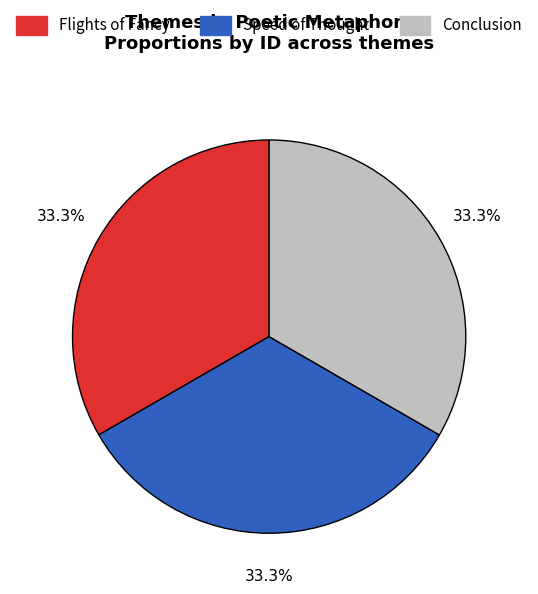

What percentage is the Flights of Fancy slice, to the nearest percent?

33%